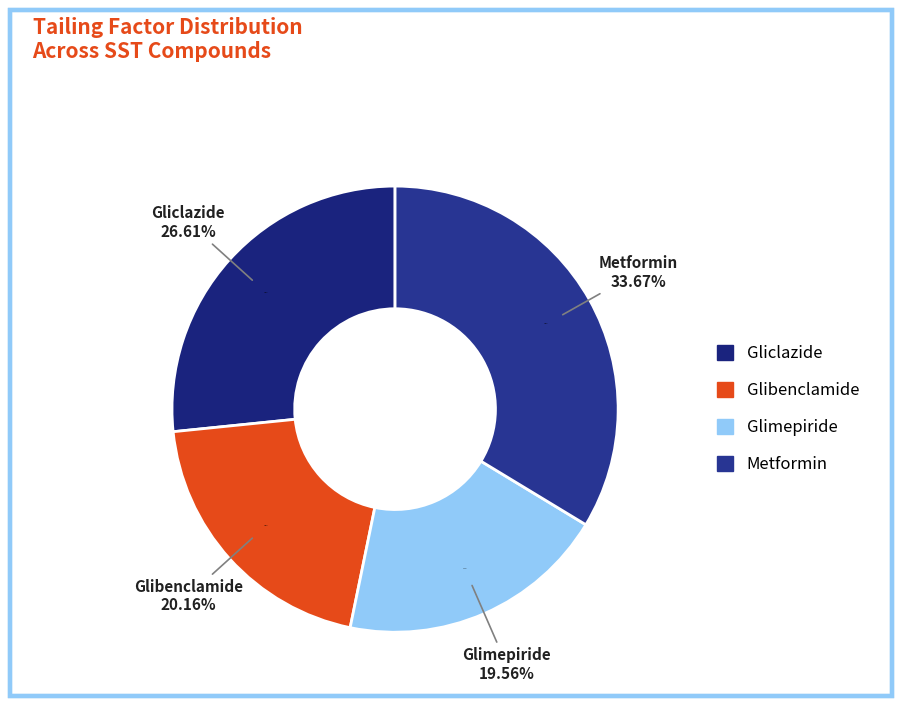

Do Gliclazide and Metformin together represent more than half of the pie?

Yes